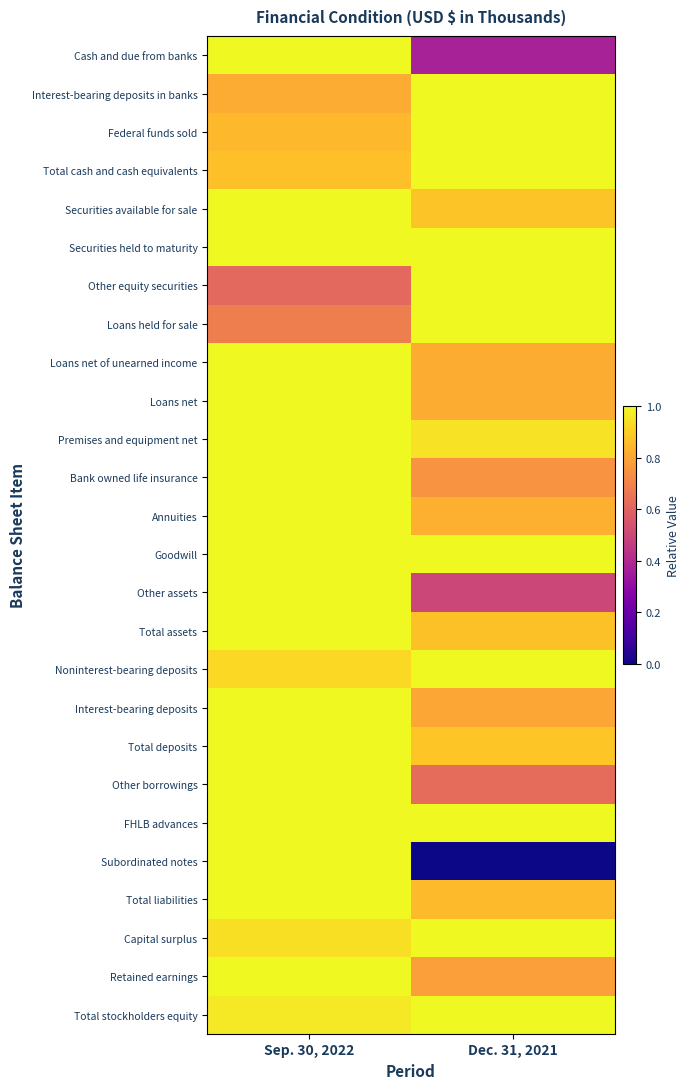

At how many categories does at least one series exceed 0?

2